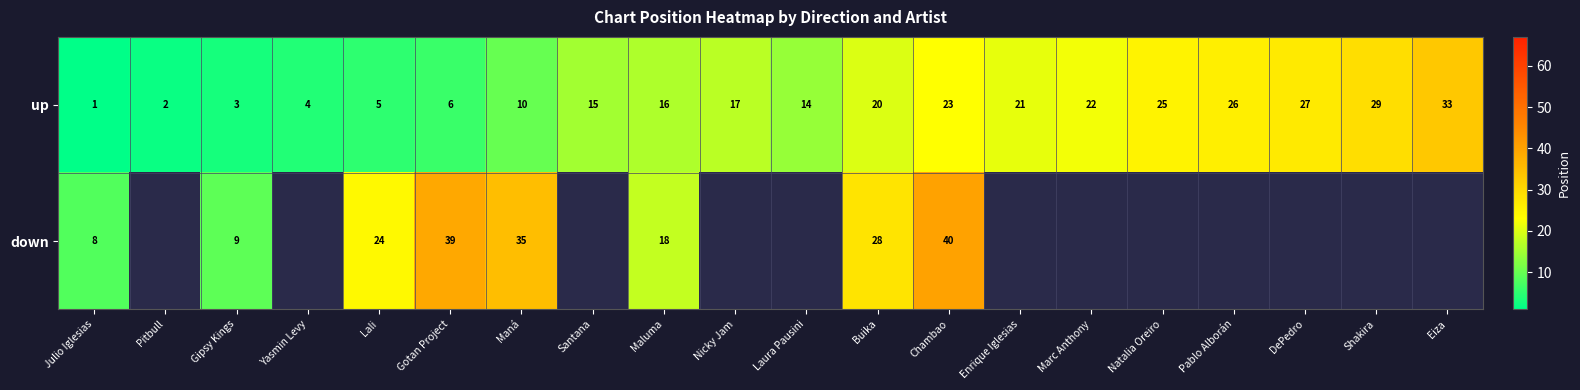

At which label is up closest to 17?

Nicky Jam